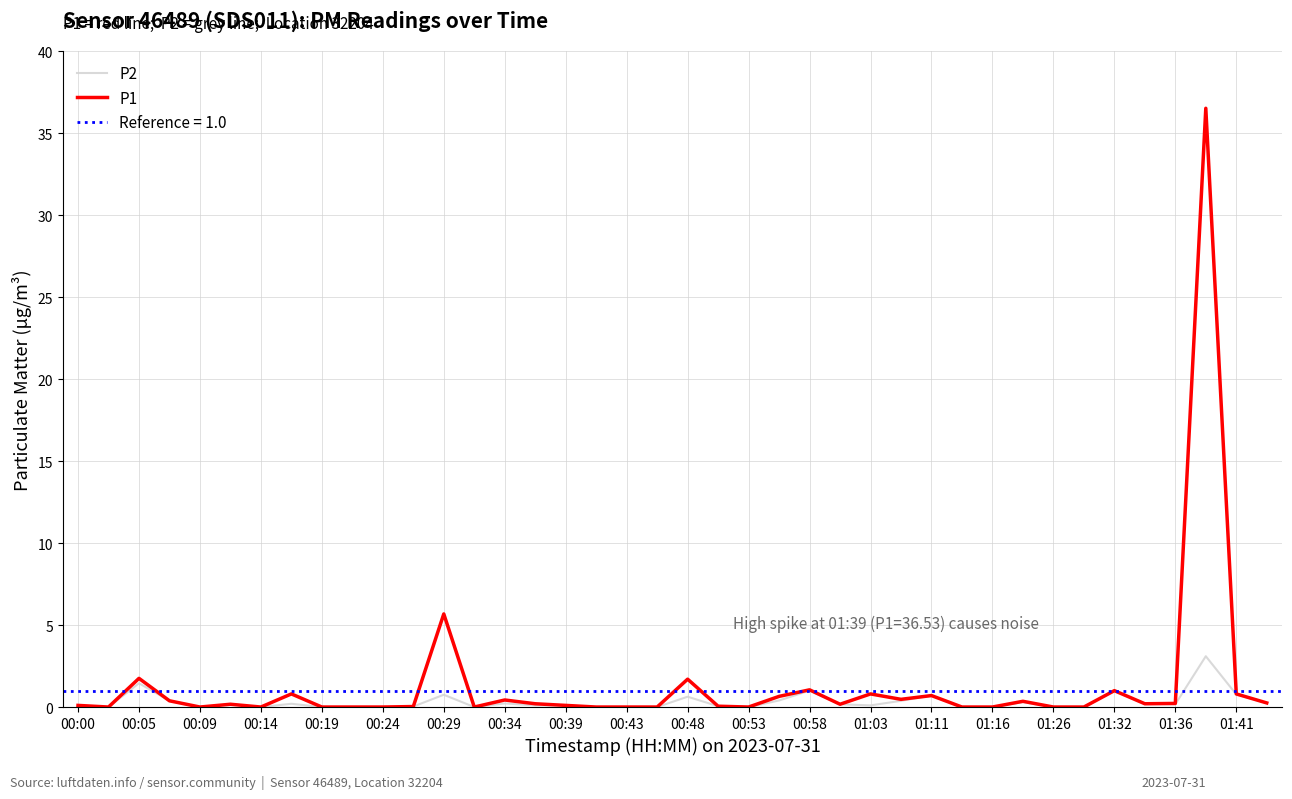

Which series has the largest total across all categories?

P1